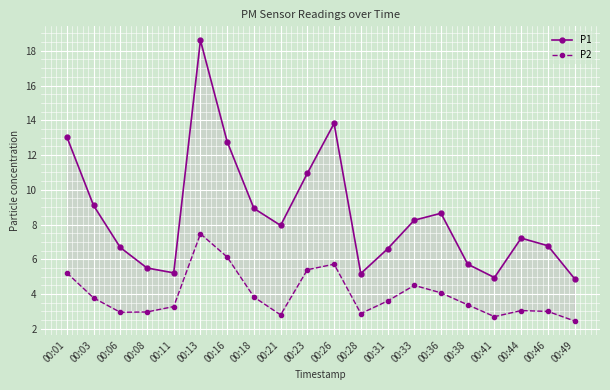

How many interior local peaks does the P2 series have?

4